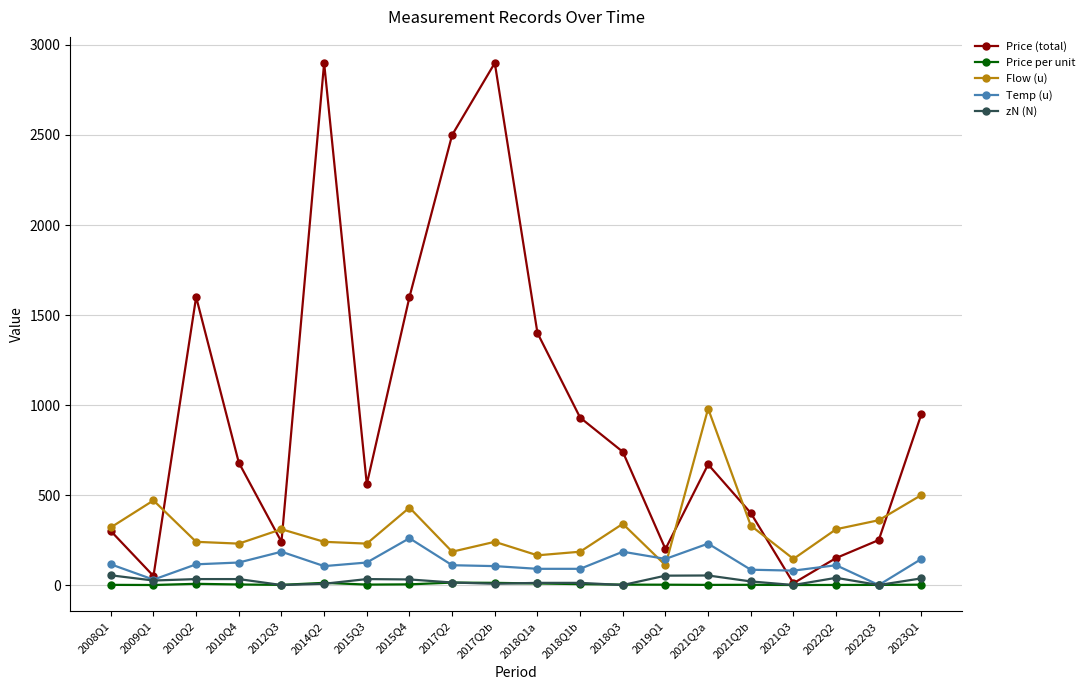

In zN (N), how many points are lower than both neighbors (excluding endpoints)?

6